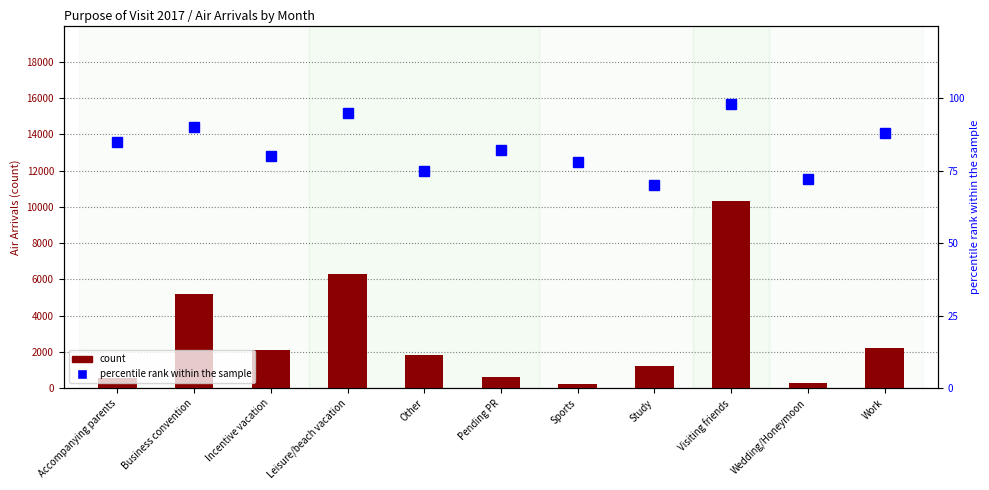

What is the sum of the percentile rank within the sample values at Leisure/beach vacation and Incentive vacation?

175